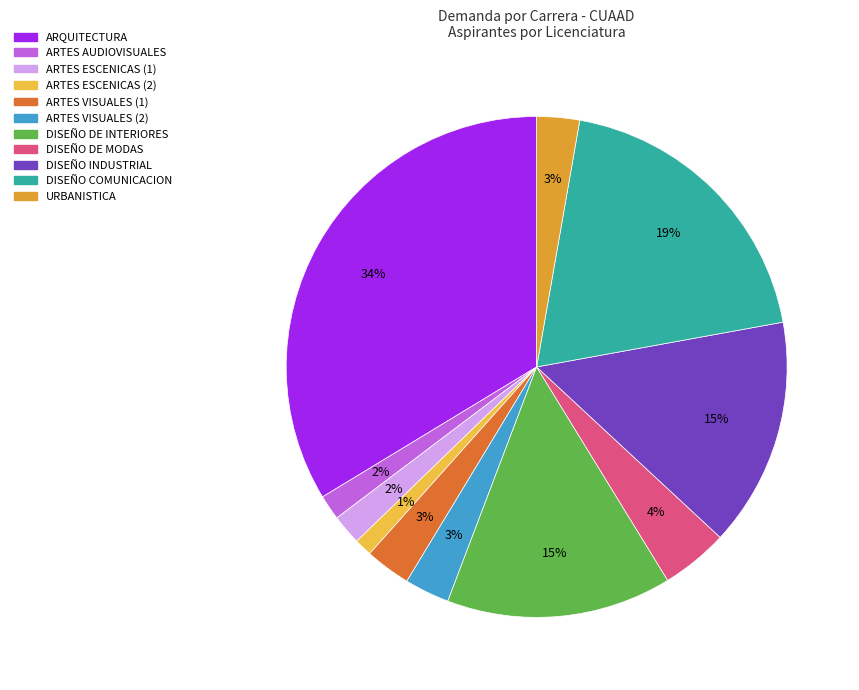

The ARTES AUDIOVISUALES slice represents 13% of the pie. True or false?

False